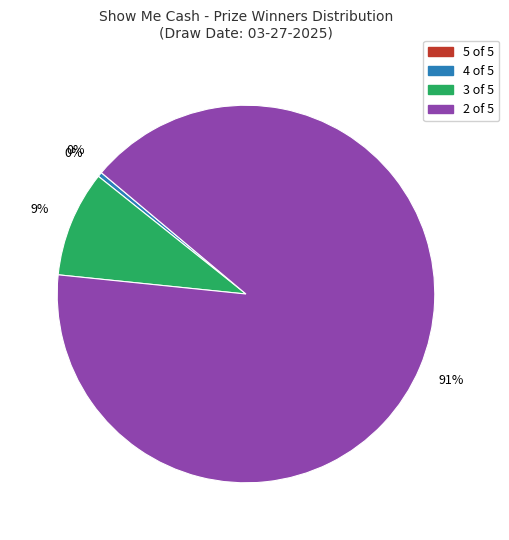

Which slice represents more than half of the pie?

2 of 5